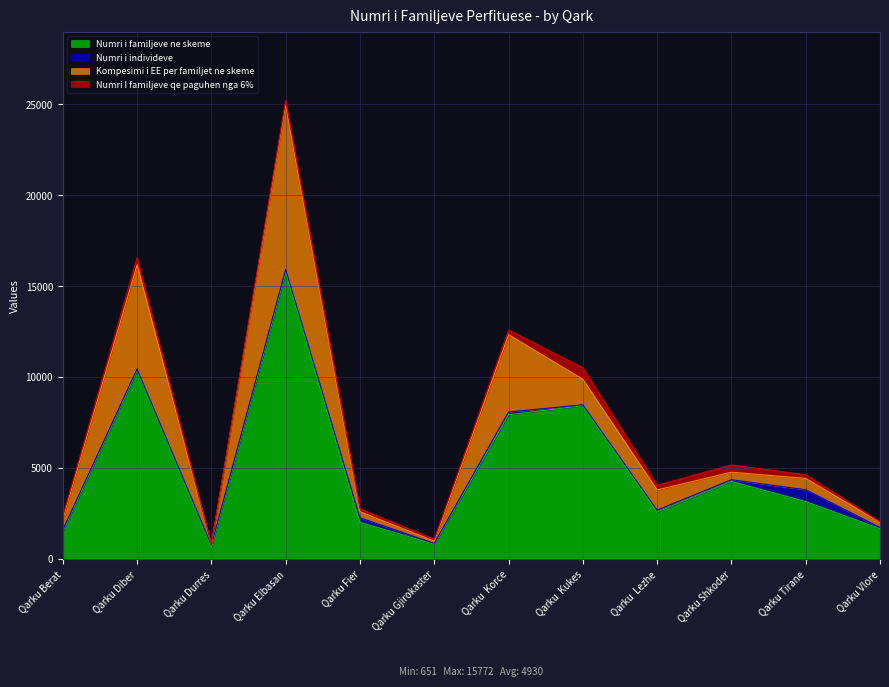

How many lines are shown in the chart?

4